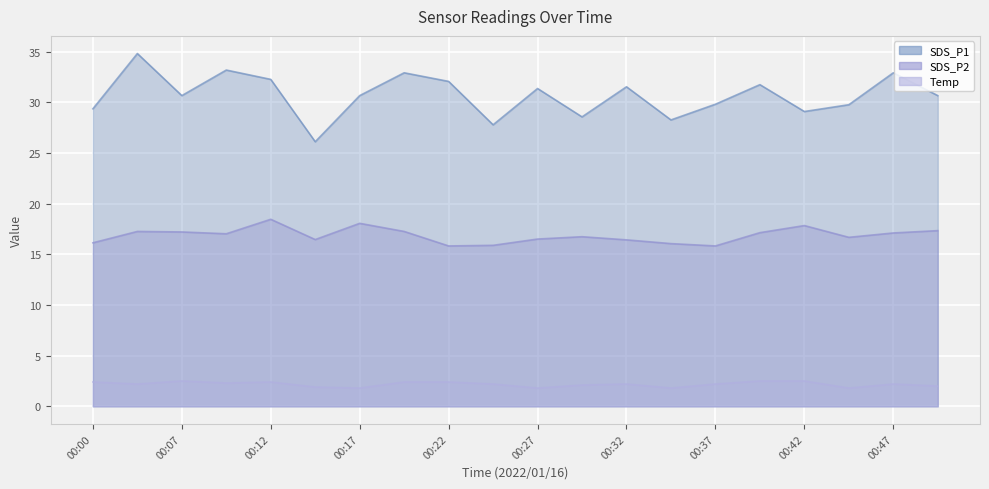

True or false: SDS_P2 and SDS_P1 intersect in this chart.

False